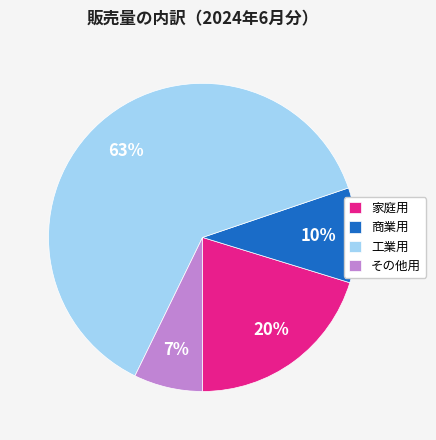

To the nearest percent, what is the combined percentage of その他用 and 家庭用?

27%